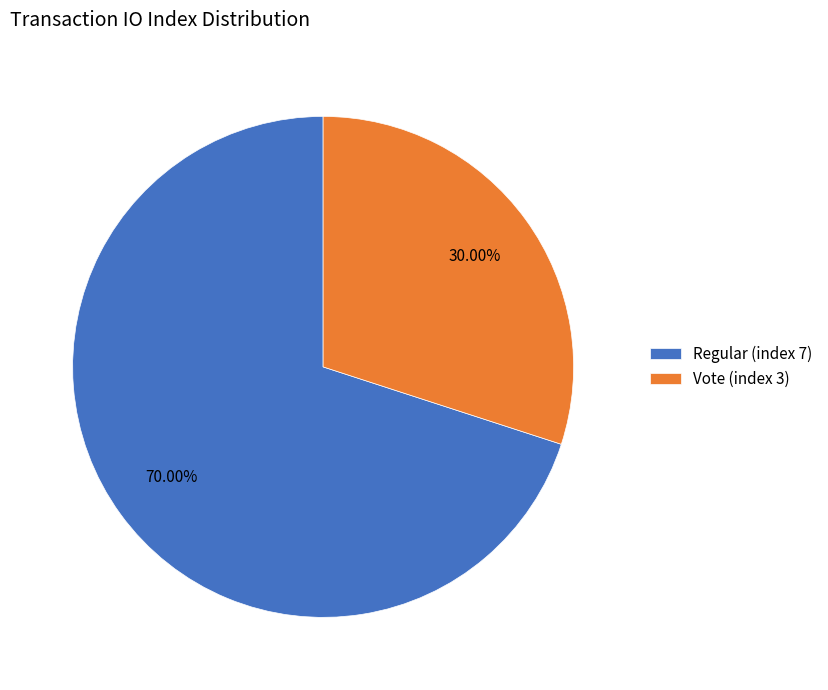

How many slices are in this pie chart?

2